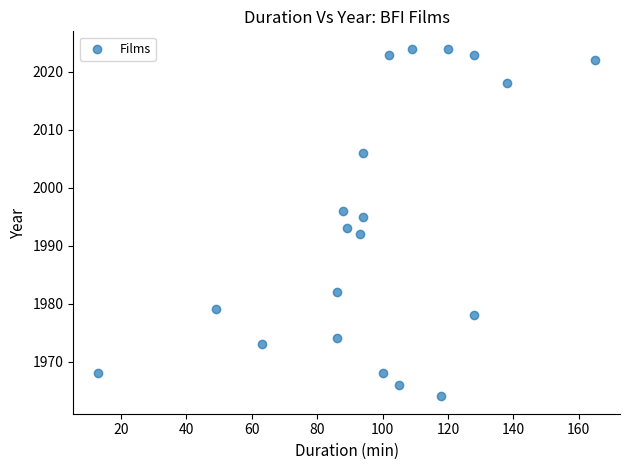

What is the range of X values (max minus min)?

152